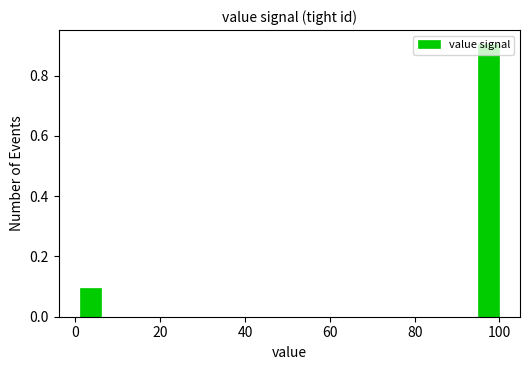

Around what value on the x-axis is the tallest bar? Give the approximate position of its centre, as read against the axis.

98